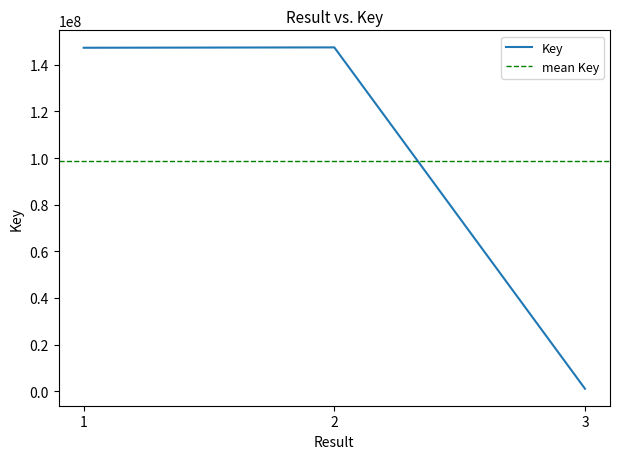

Is it true that the value at 3 is 1874117?

False